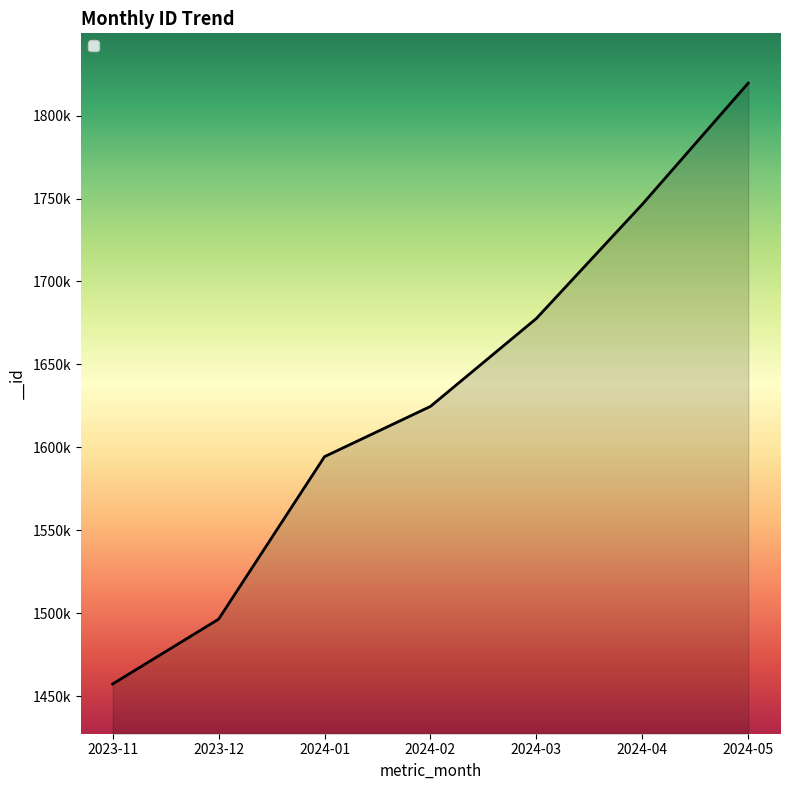

List the labels in order of value, smallest first.

2023-11, 2023-12, 2024-01, 2024-02, 2024-03, 2024-04, 2024-05